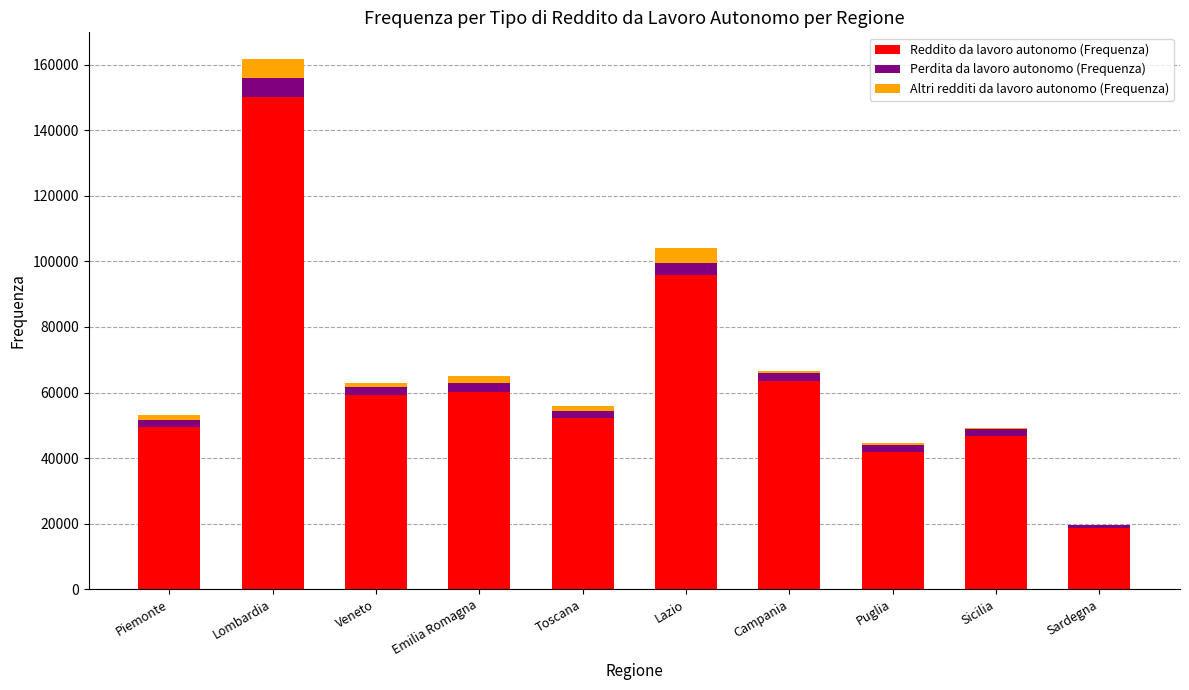

Reading left to right, list the values for the Reddito da lavoro autonomo (Frequenza) series.

Piemonte=49618	Lombardia=150053	Veneto=59170	Emilia Romagna=60160	Toscana=52108	Lazio=95739	Campania=63457	Puglia=41934	Sicilia=46674	Sardegna=18511